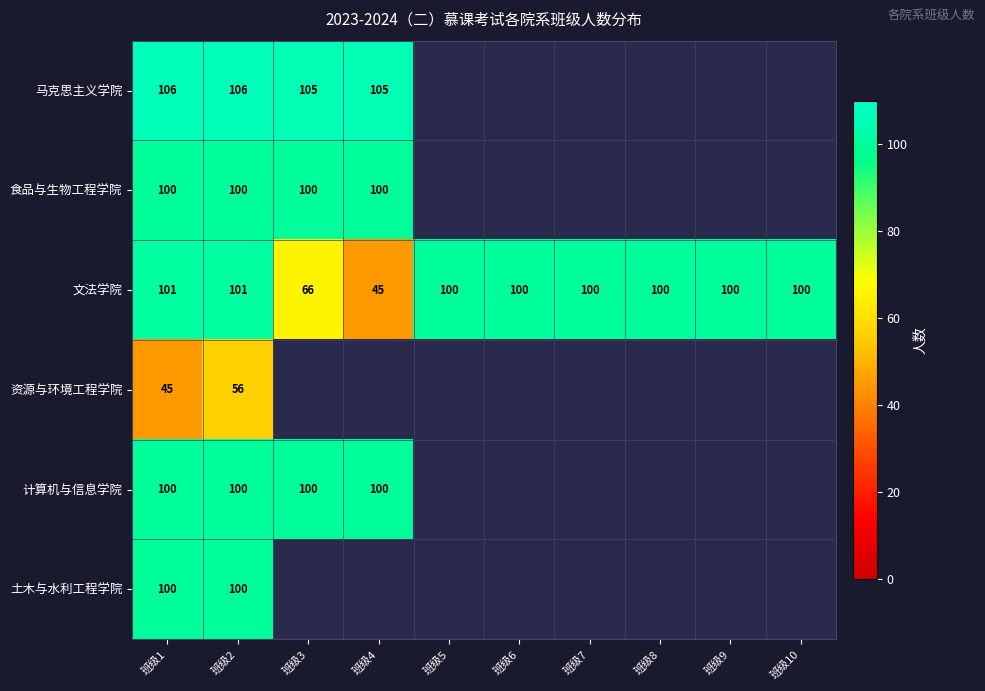

The 文法学院 series shows 166 at 班级6. True or false?

False